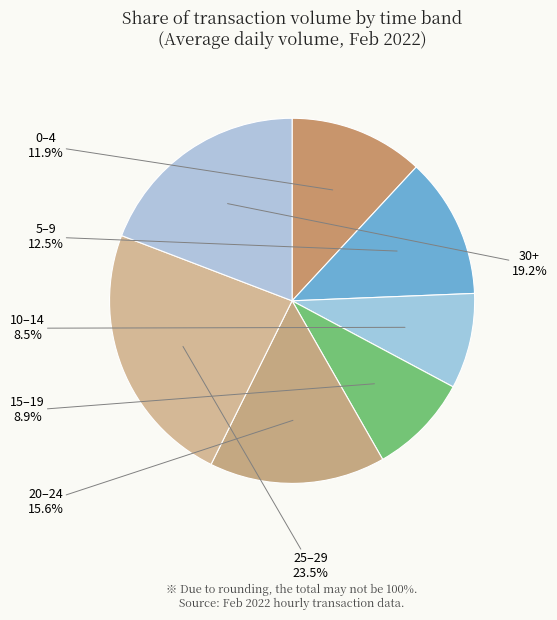

Does any single category account for the majority?

No